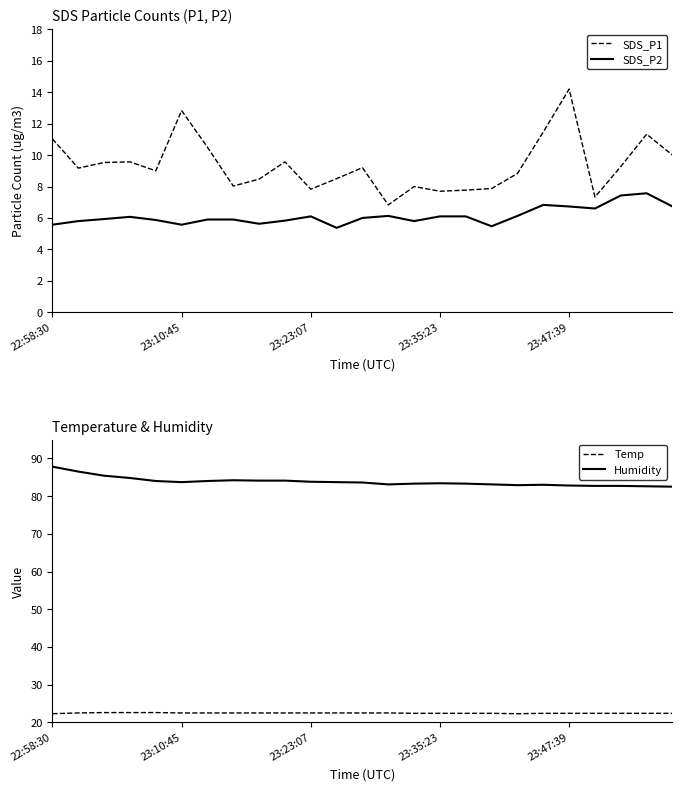

True or false: SDS_P1 and Humidity intersect in this chart.

False